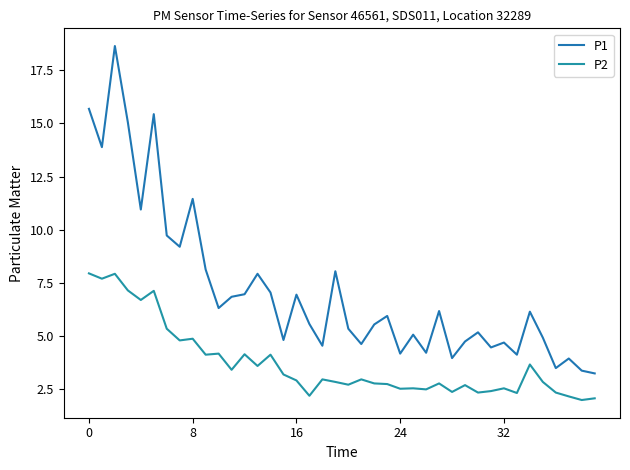

What is the smallest value displayed?

2.0